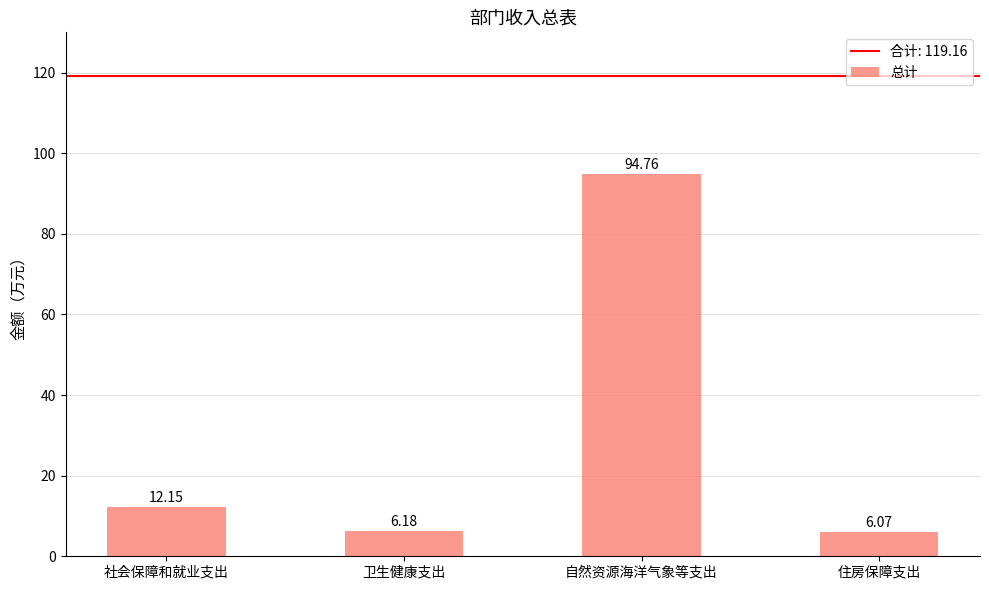

What is the minimum value shown in the chart?

6.1